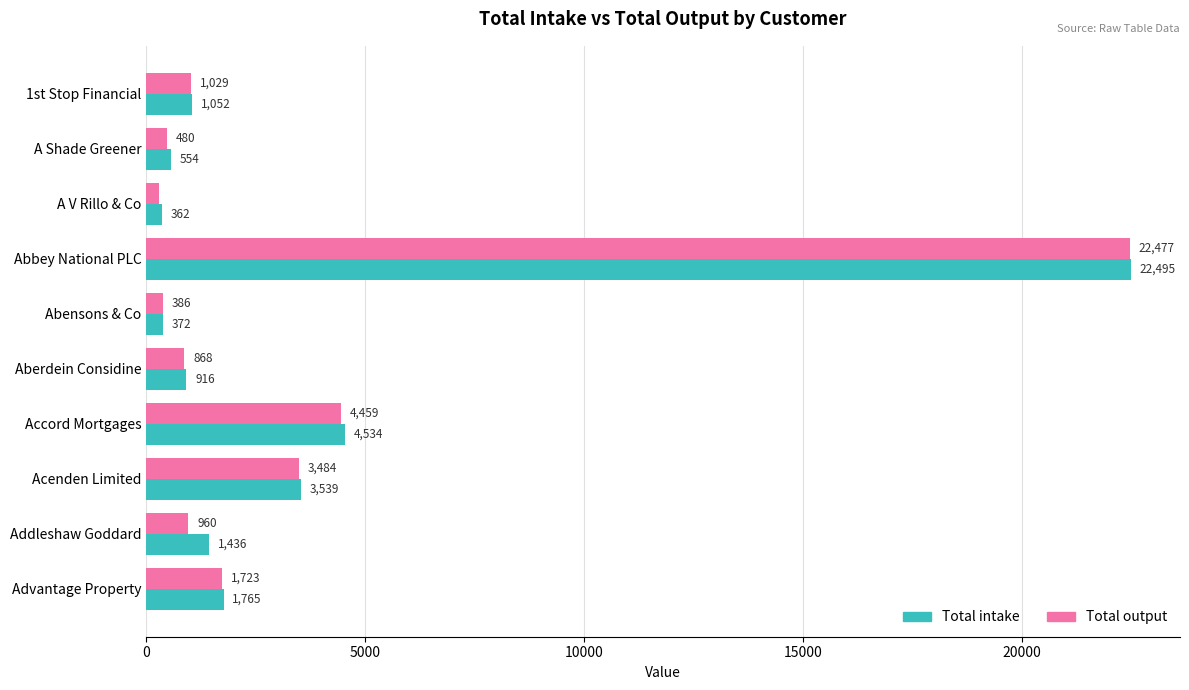

What is the difference between the maximum and minimum values in the Total intake series?

22133